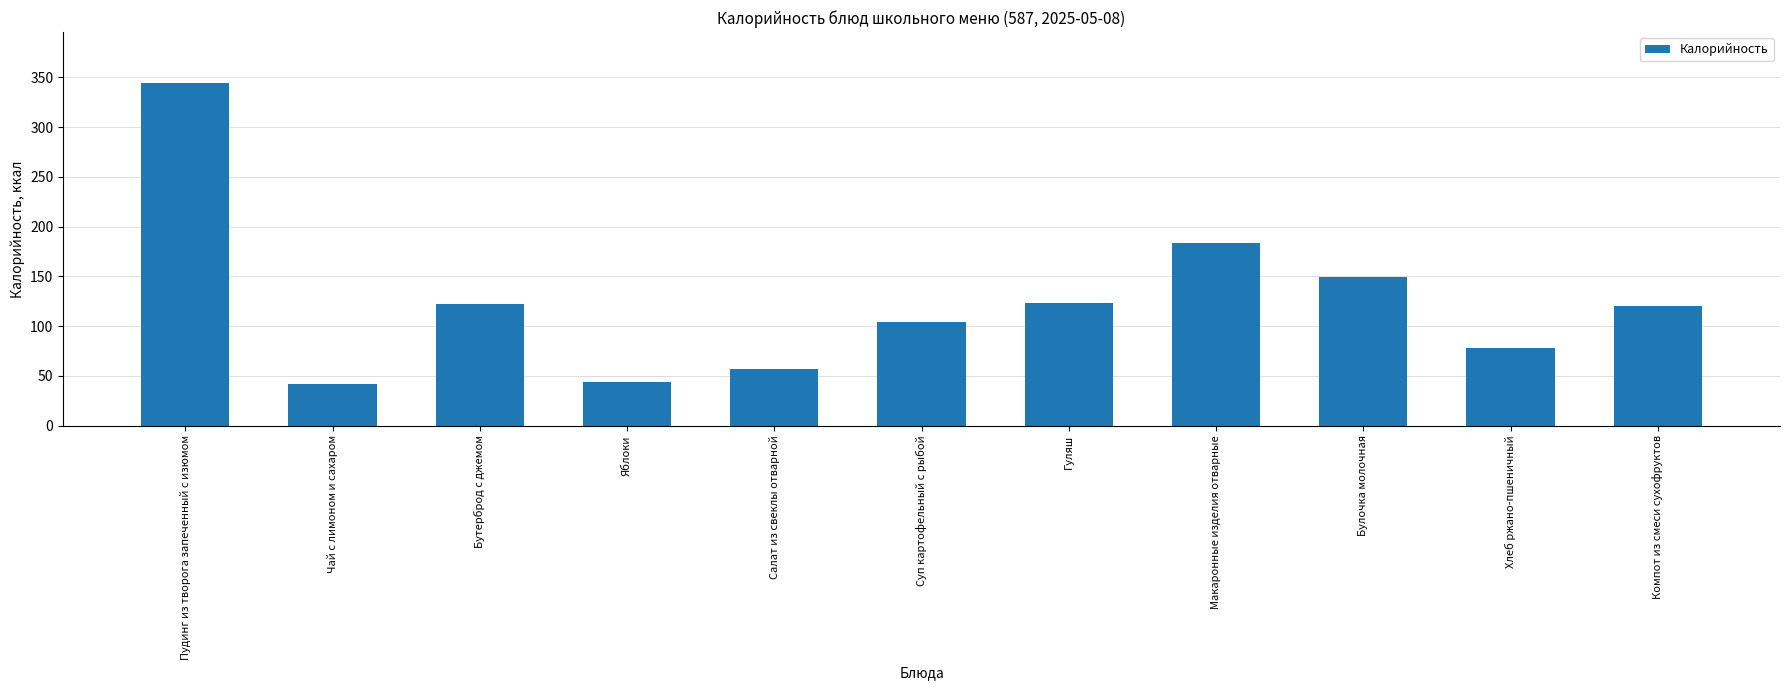

What is the difference between the maximum and second lowest values?

300